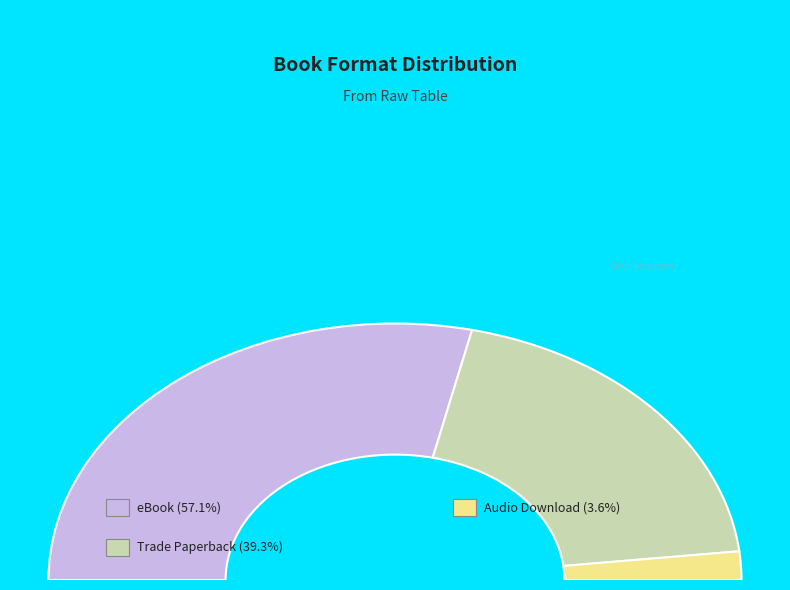

To the nearest percent, what portion does Trade Paperback represent?

39%